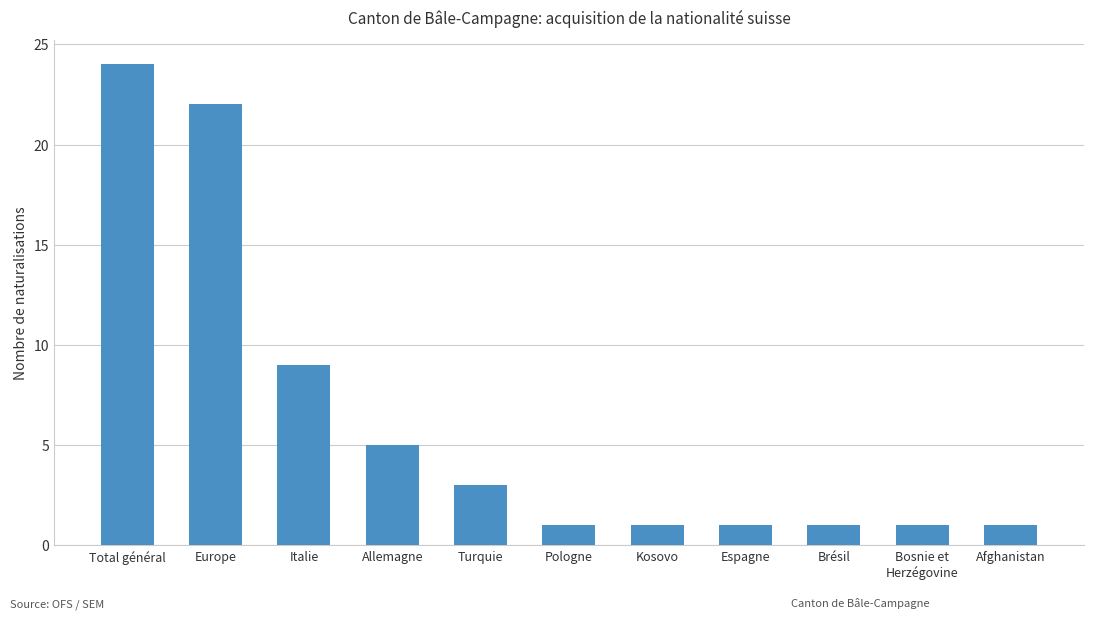

What is the difference between the second highest and second lowest values?

21